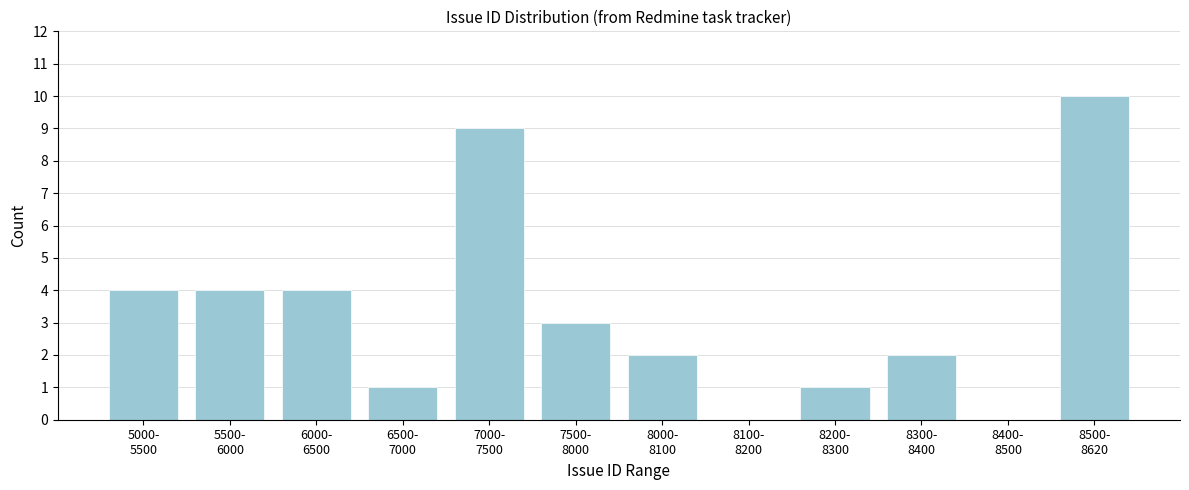

What is the maximum value shown in the chart?

10